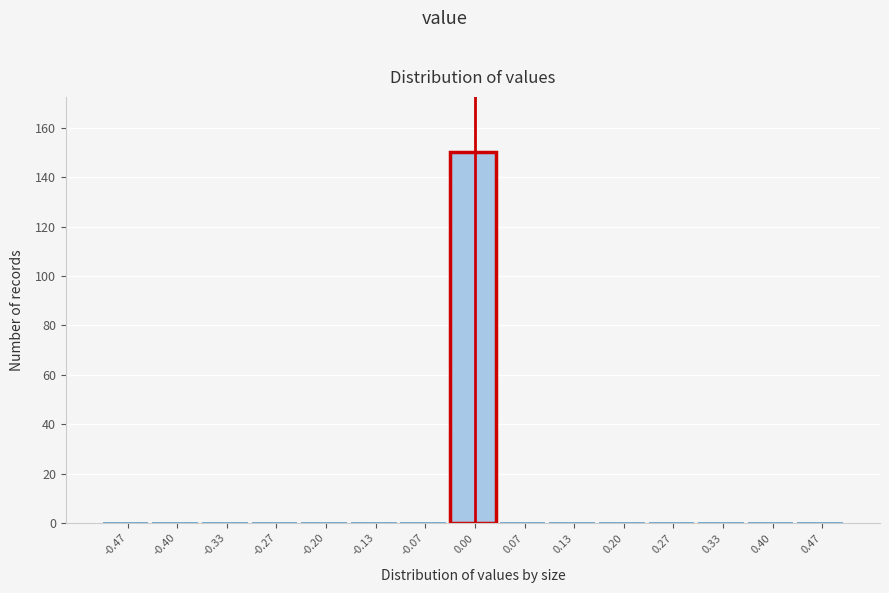

How tall is the bar that spans -0.03 to 0.03 on the x-axis? Neither the bar edges nor the heights are printed on the chart, so give them approximately, as read against the axes.

150